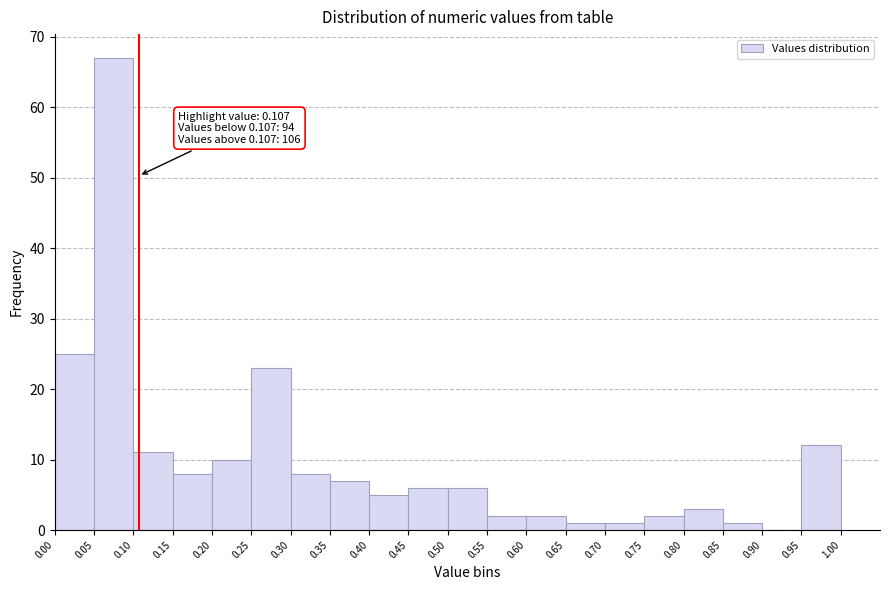

Over which range of the x-axis is the bar tallest?

0.05 to 0.10